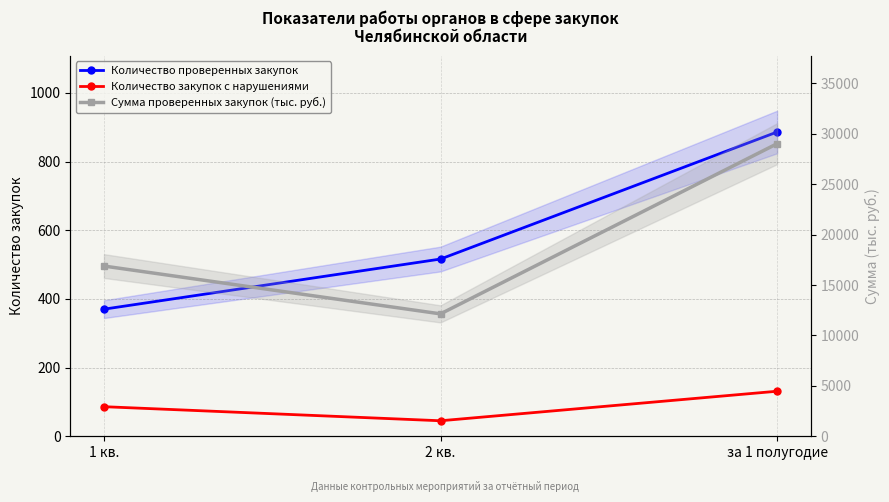

How many data points in Количество проверенных закупок are less than 516?

1